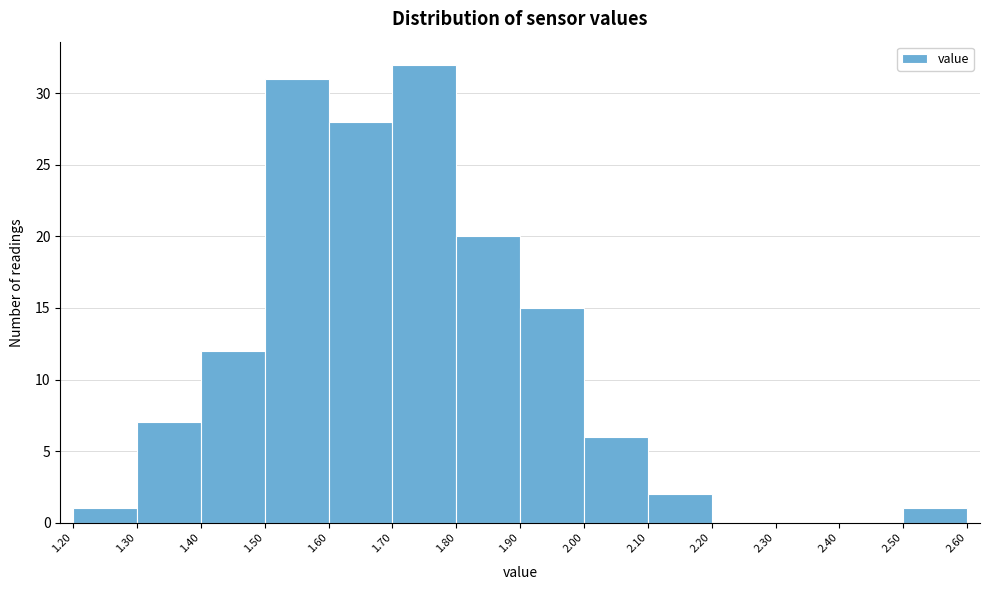

Reading left to right, list every bar in this chart as the range it spans on the x-axis followed by its height. The values are not printed on the chart, so give them approximately, as read against the axis.

1.20 to 1.30: 1
1.30 to 1.40: 7
1.40 to 1.50: 12
1.50 to 1.60: 31
1.60 to 1.70: 28
1.70 to 1.80: 32
1.80 to 1.90: 20
1.90 to 2.00: 15
2.00 to 2.10: 6
2.10 to 2.20: 2
2.20 to 2.30: 0
2.30 to 2.40: 0
2.40 to 2.50: 0
2.50 to 2.60: 1